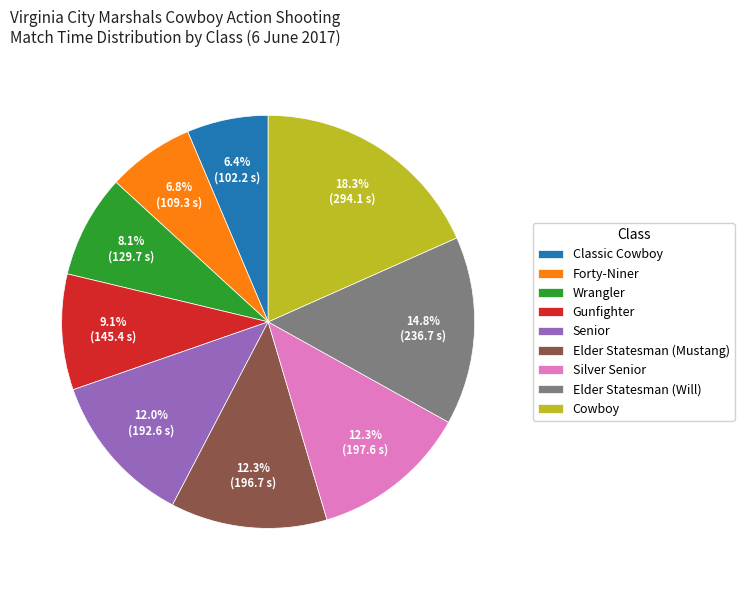

Which slice is the largest?

Cowboy